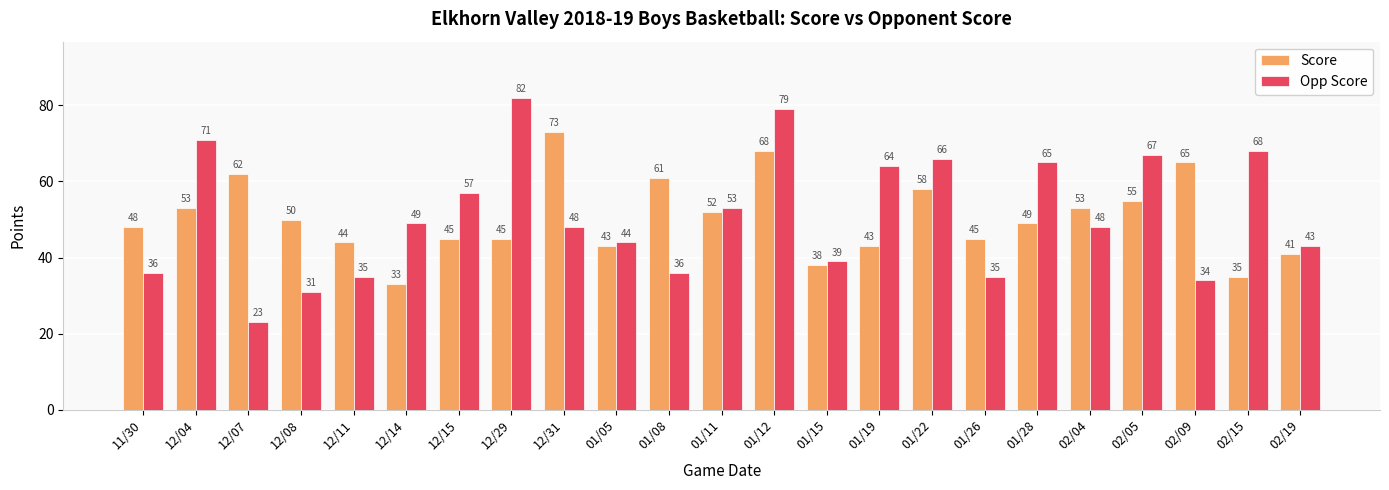

Is the value of Opp Score at 02/19 greater than the value of Score at 12/14?

Yes